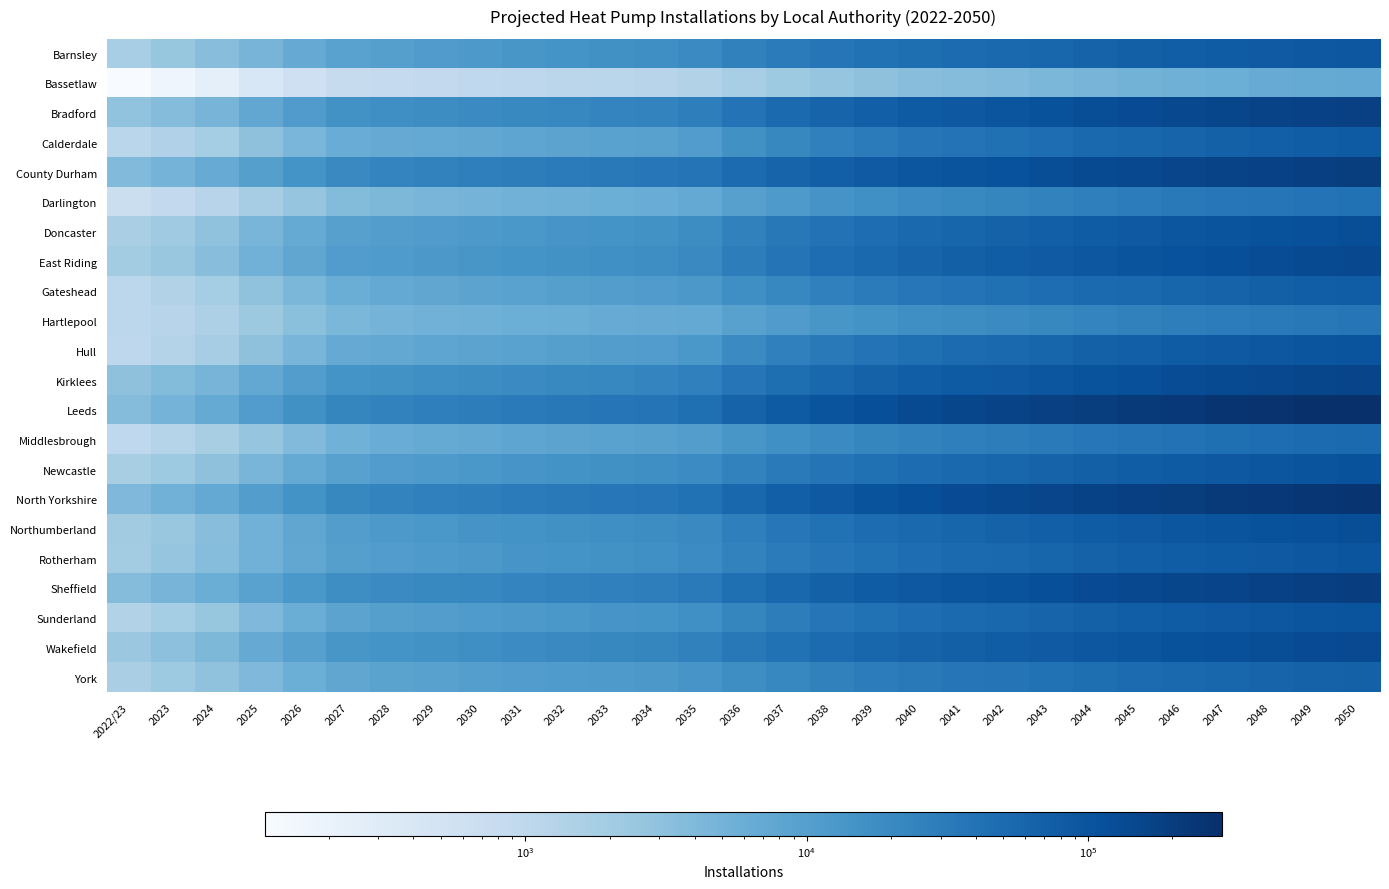

List the series in order of their peak value, highest first.

Leeds, North Yorkshire, County Durham, Sheffield, Bradford, Kirklees, East Riding, Wakefield, Northumberland, Doncaster, Newcastle, Hull, Sunderland, Rotherham, Barnsley, Calderdale, Gateshead, York, Middlesbrough, Darlington, Hartlepool, Bassetlaw